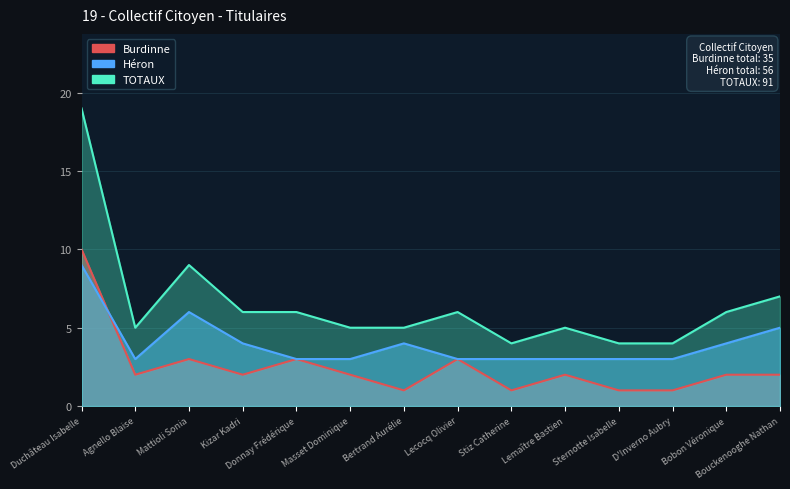

What is the sum of the Héron values at D'Inverno Aubry and Lemaître Bastien?

6